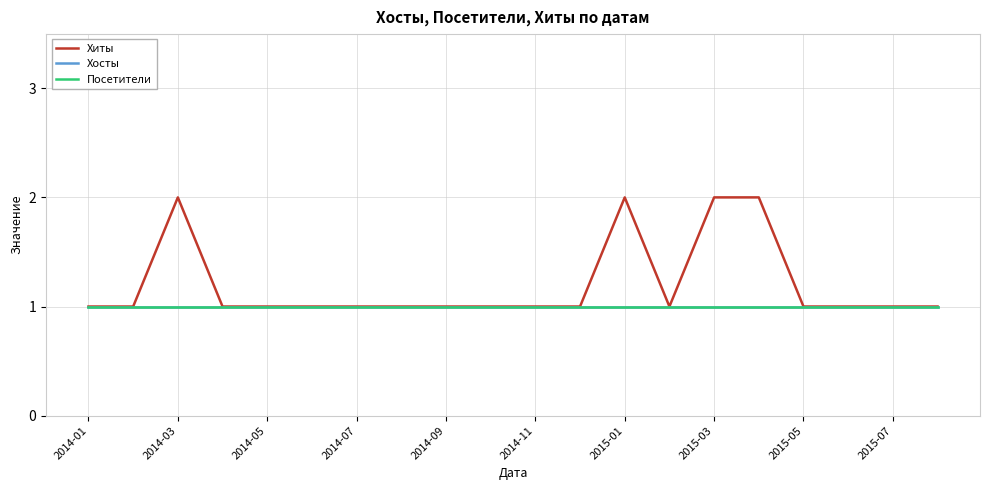

True or false: Посетители and Хосты cross at least once.

False